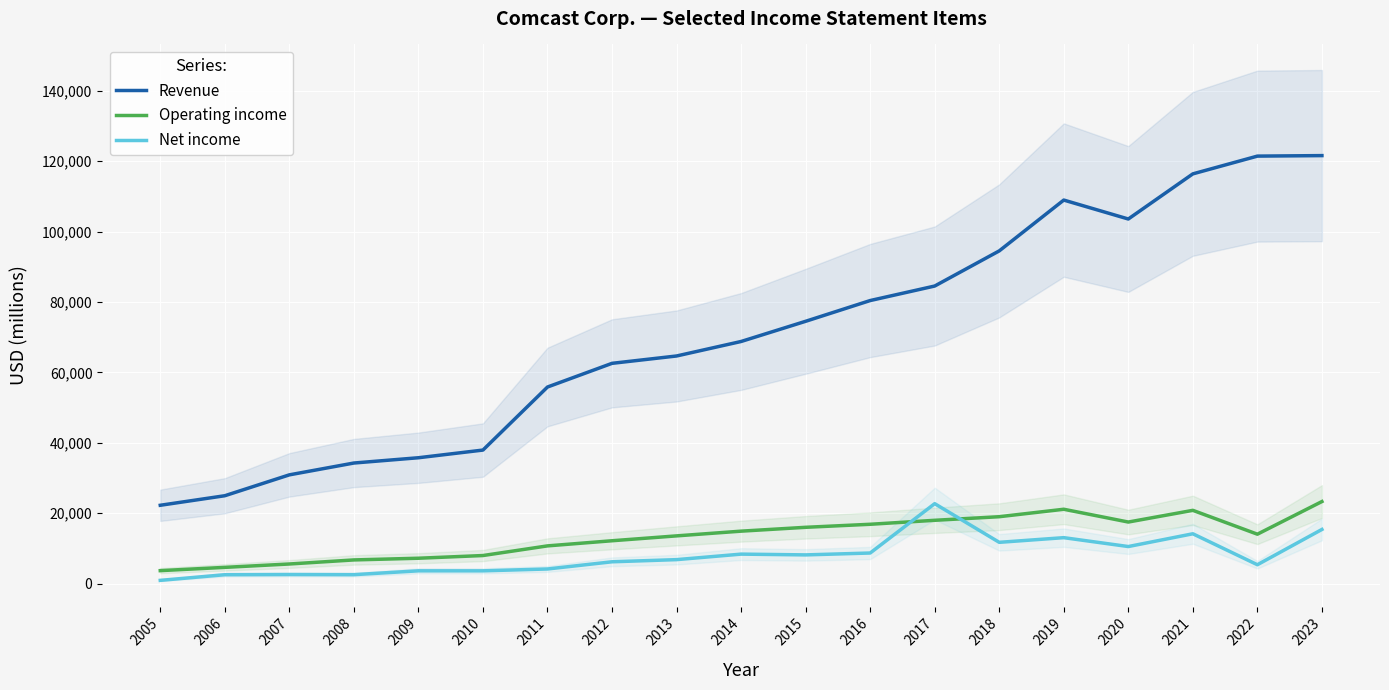

The value of Revenue at 2006 is 41158. True or false?

False